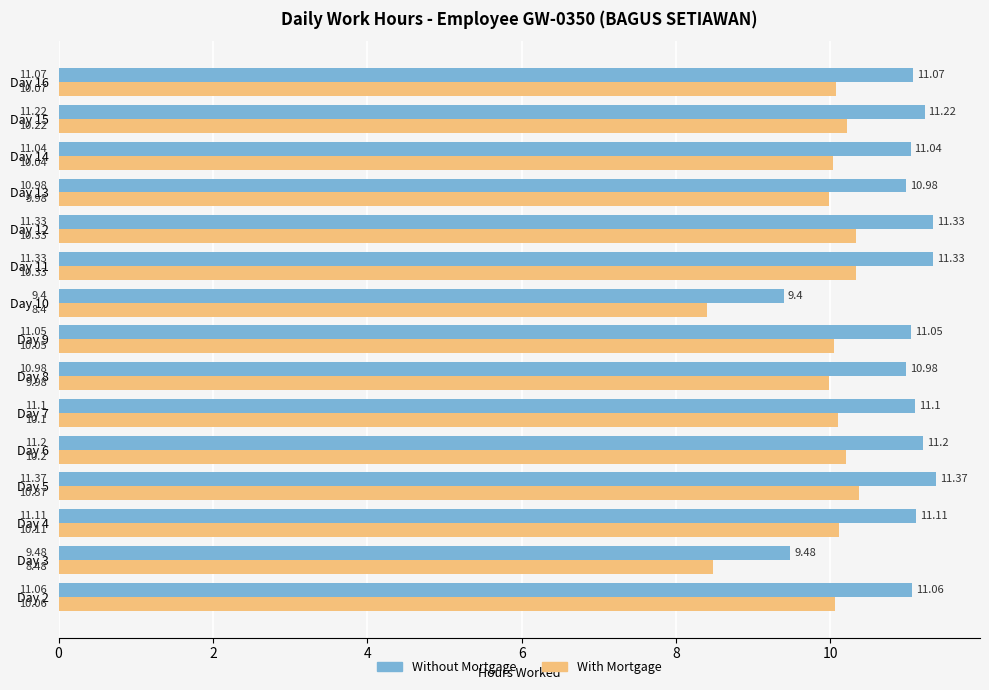

What is the sum of all Without Mortgage values?

163.7